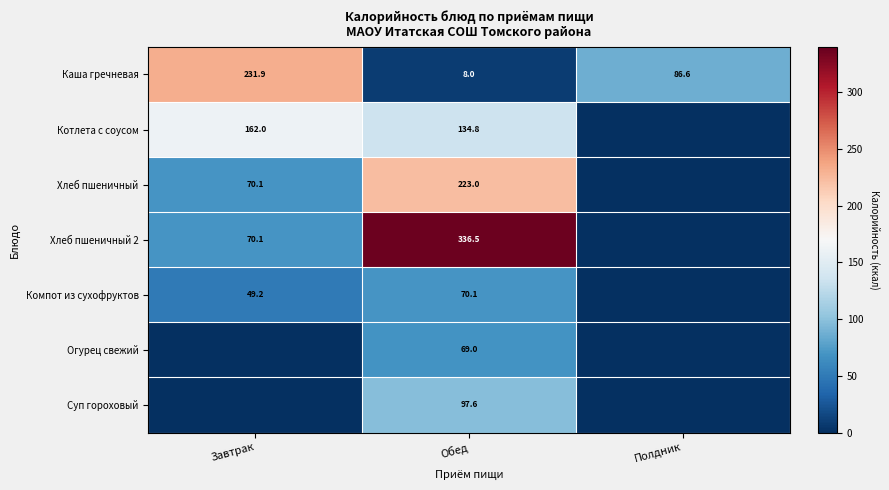

What is the spread (max minus min) of values at Обед?

328.5